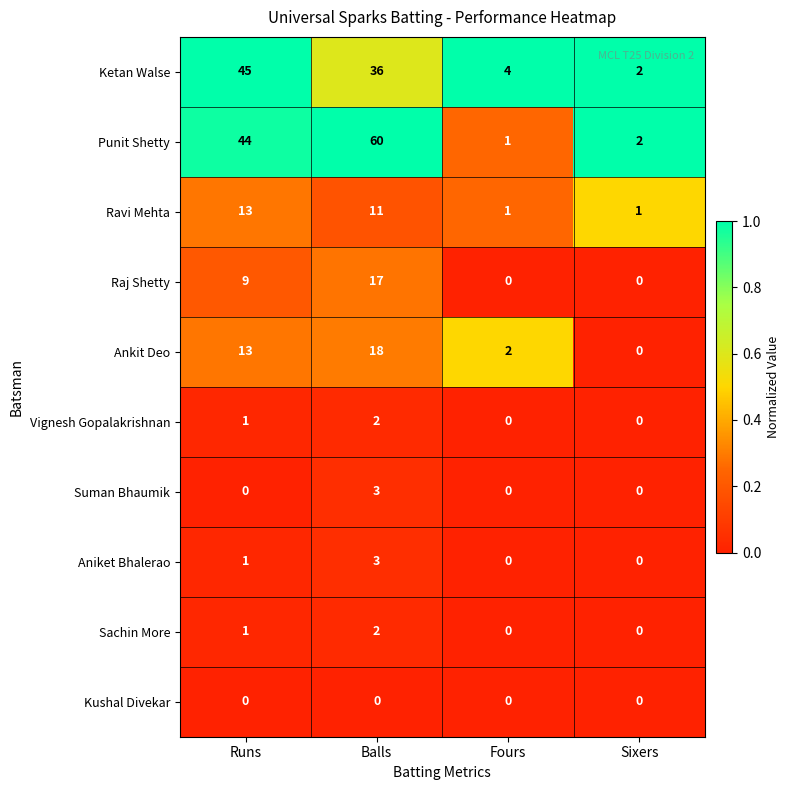

What is the average value of the Ketan Walse series?

22